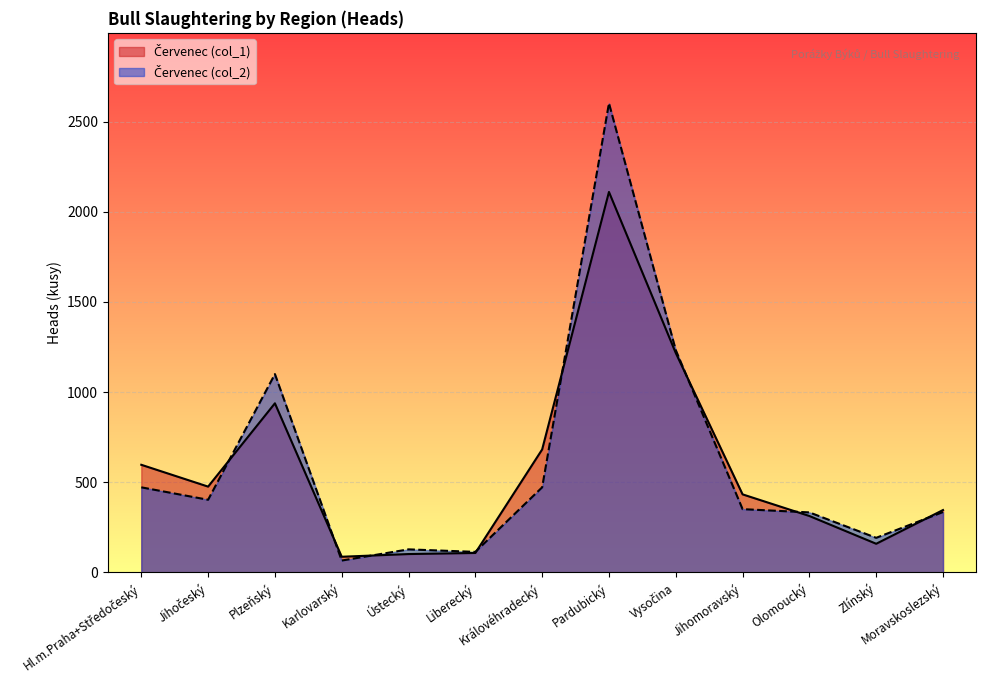

What are all the series names shown in the legend?

Červenec (col_1), Červenec (col_2)